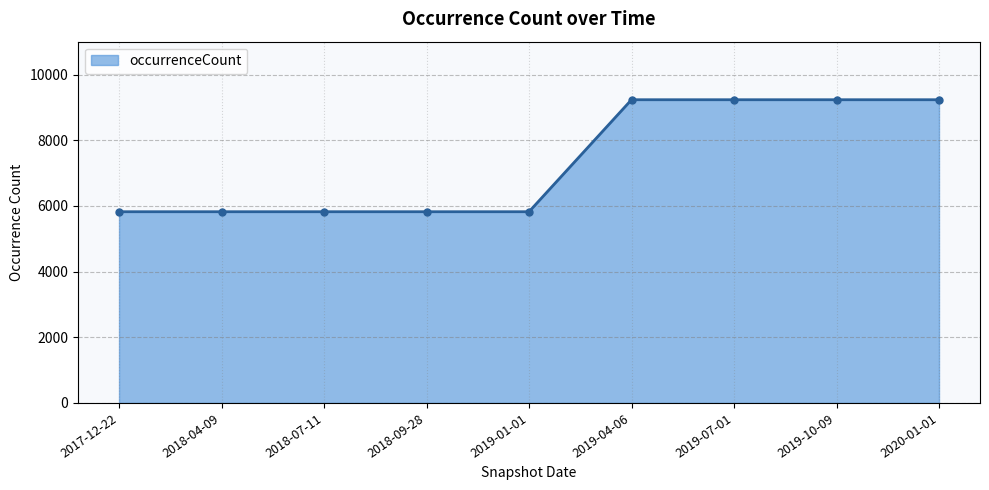

What is the difference between the values at 2019-07-01 and 2017-12-22?

3410